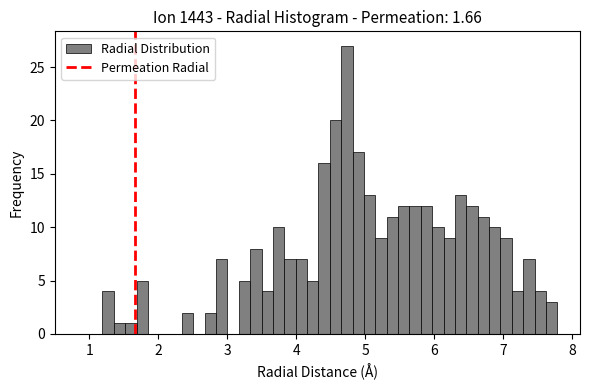

Around what value on the x-axis is the tallest bar? Give the approximate position of its centre, as read against the axis.

4.7